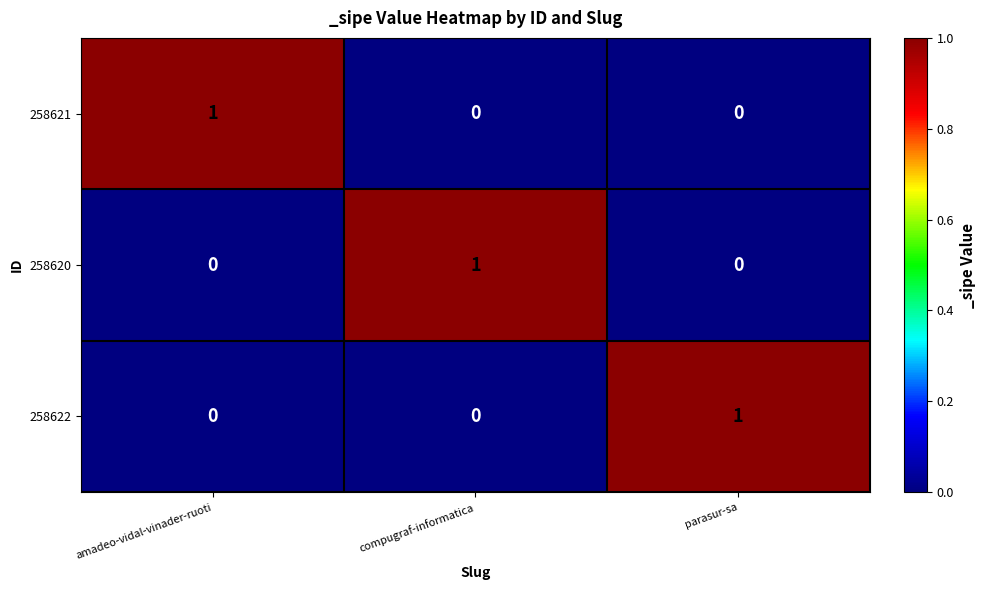

The value of 258620 at compugraf-informatica is 1. True or false?

True